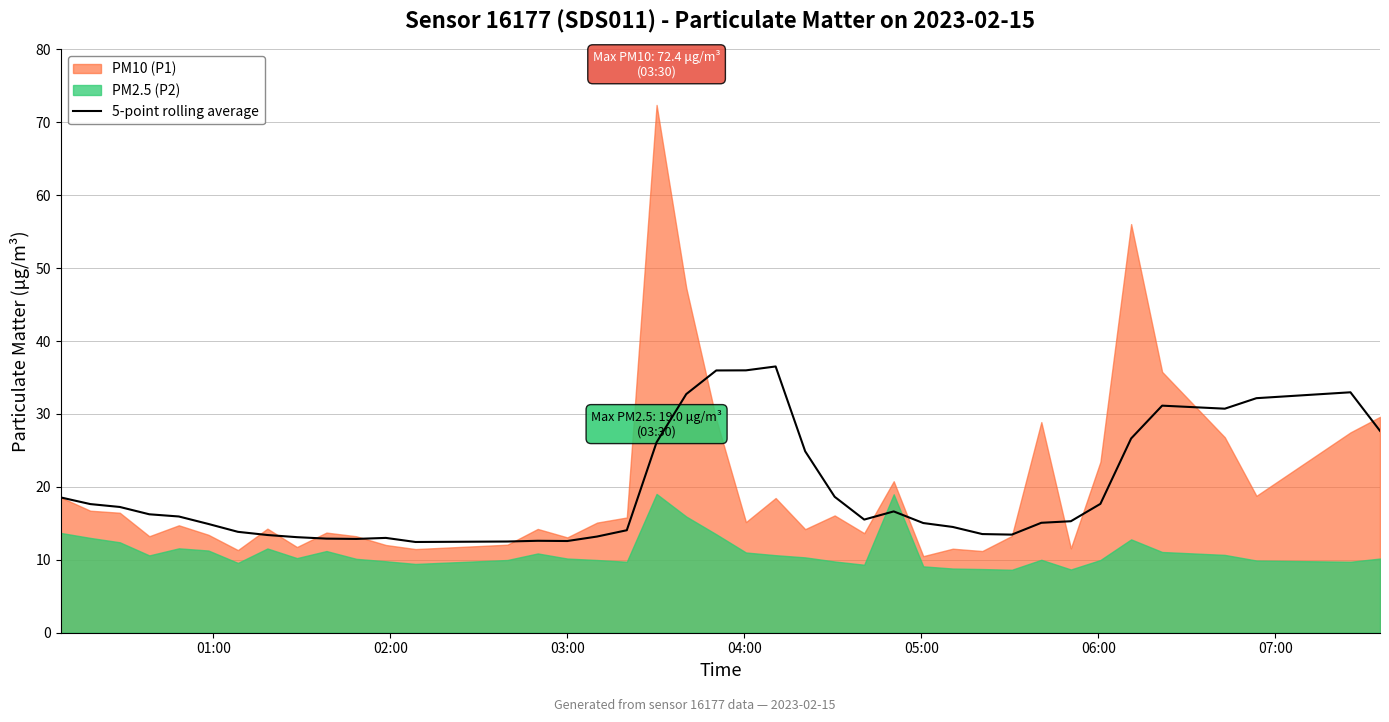

How many points are higher than both their immediate neighbors (excluding endpoints)?

6